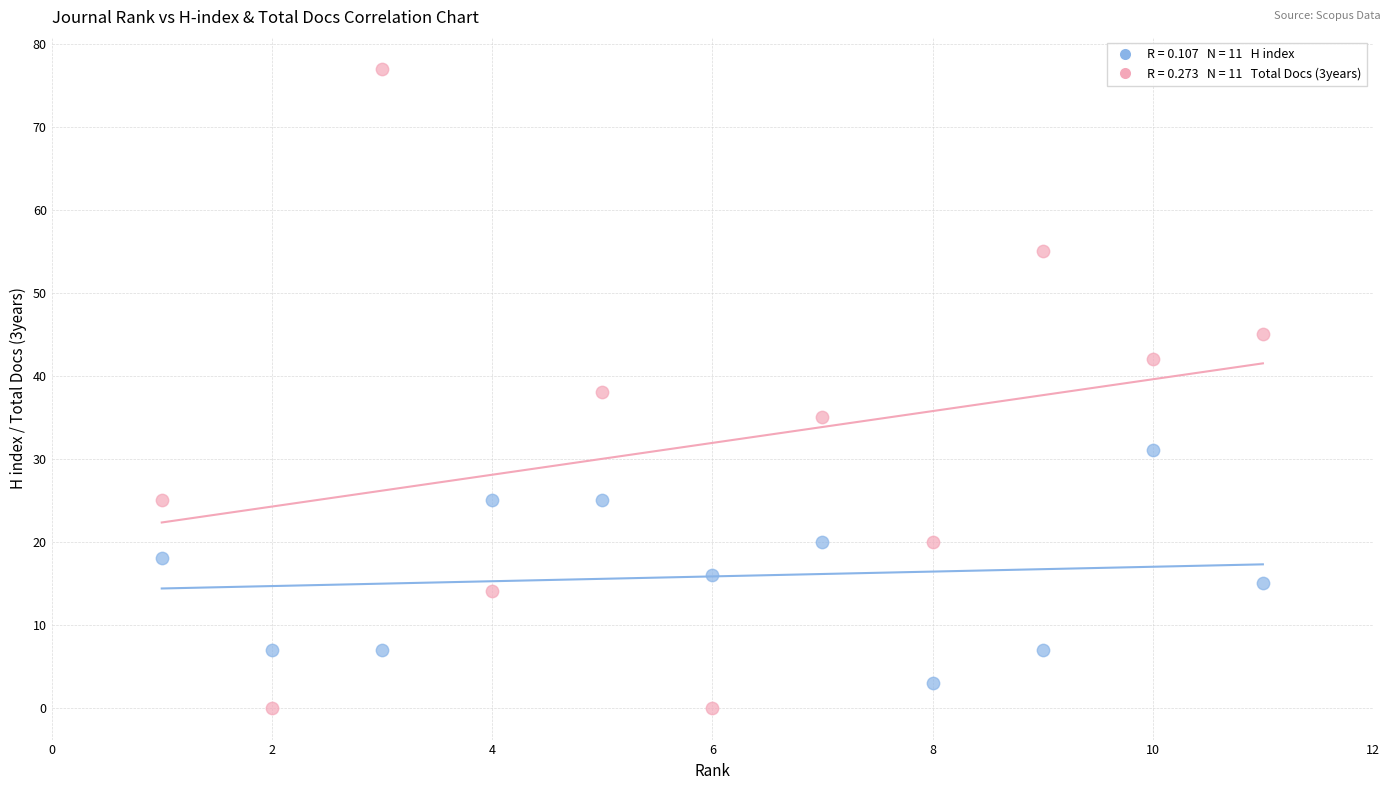

Across all data points, what is the range of X values (max minus min)?

10